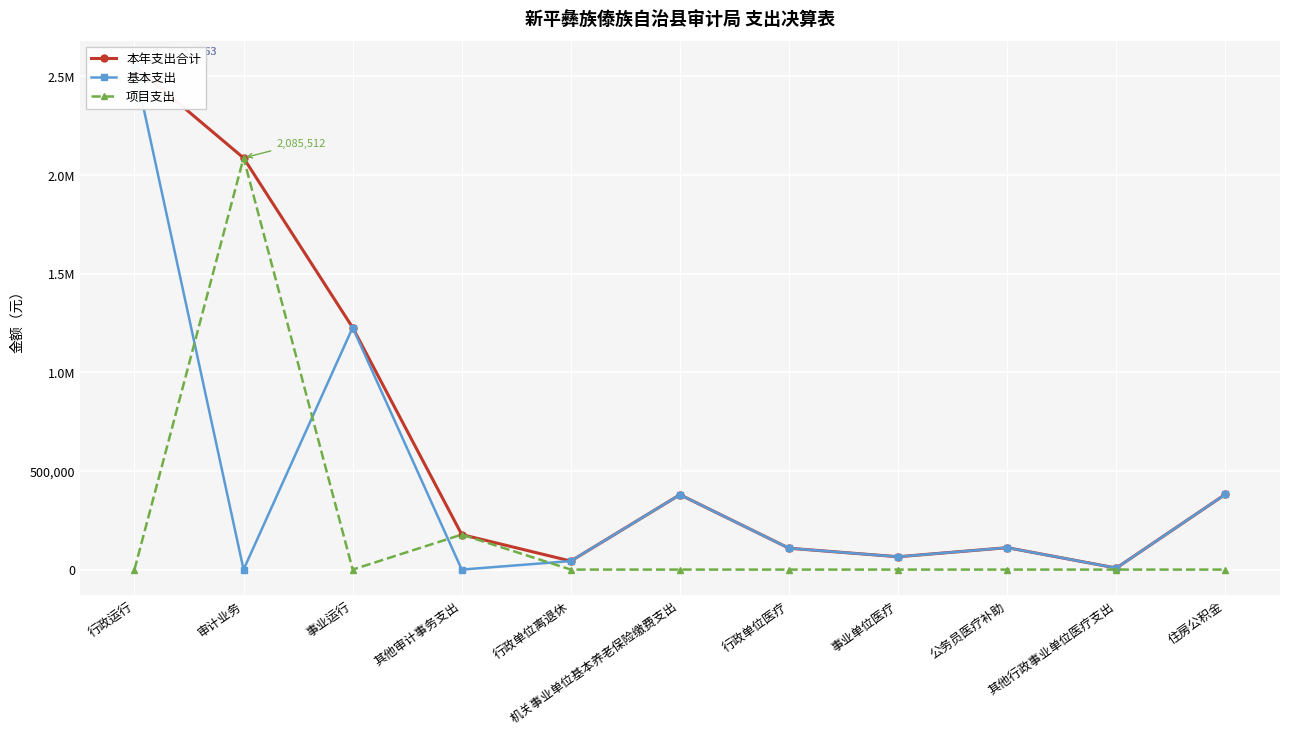

True or false: 基本支出 has a value of 379501.1 at 机关事业单位基本养老保险缴费支出.

True